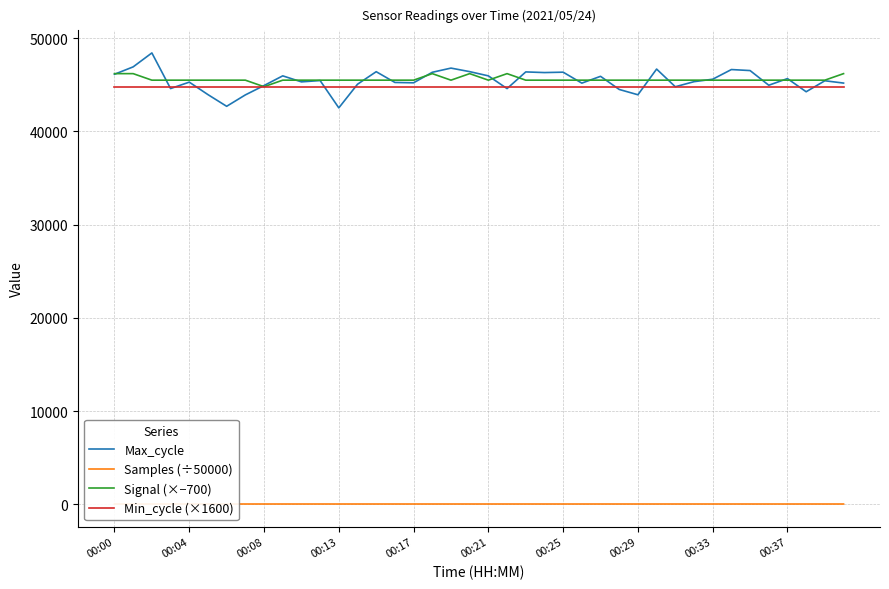

Which series has the widest spread of values?

Max_cycle